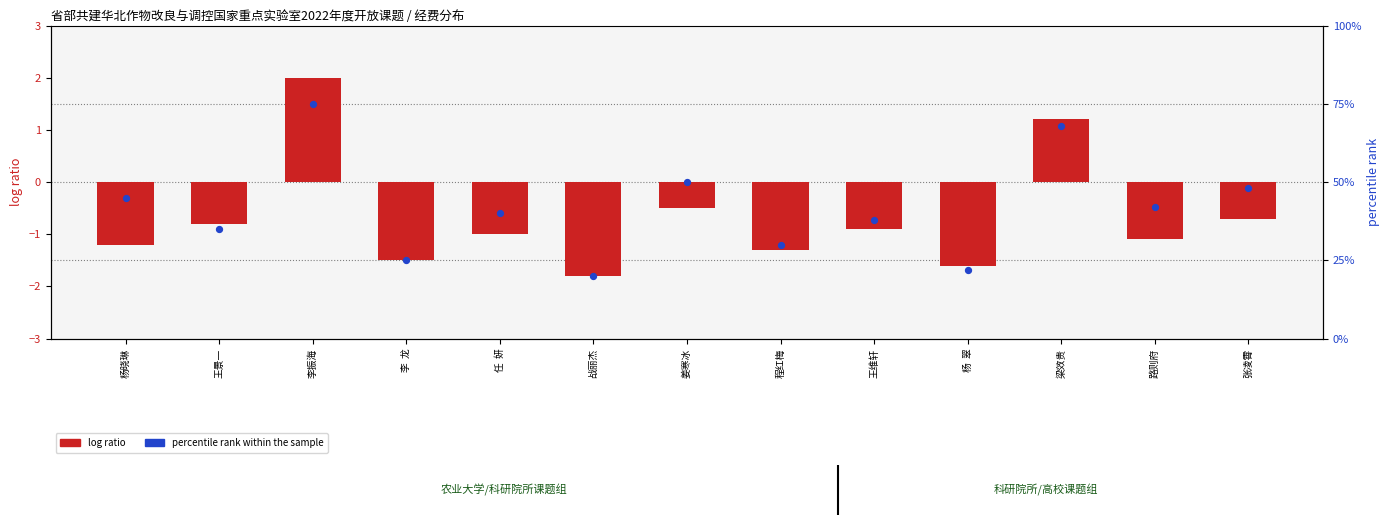

At which category is the sum across all series the highest?

李振海